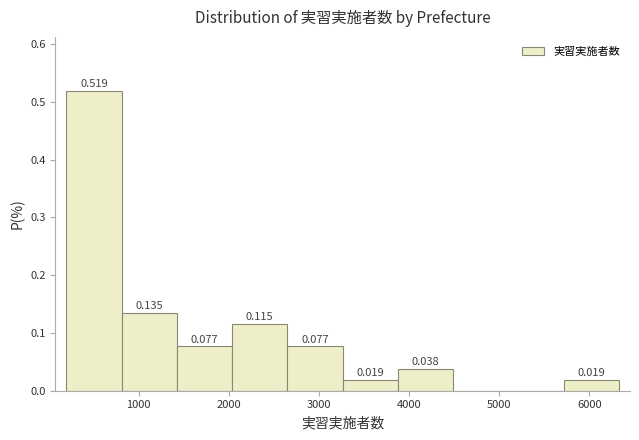

Over which range of the x-axis is the bar tallest?

200 to 800